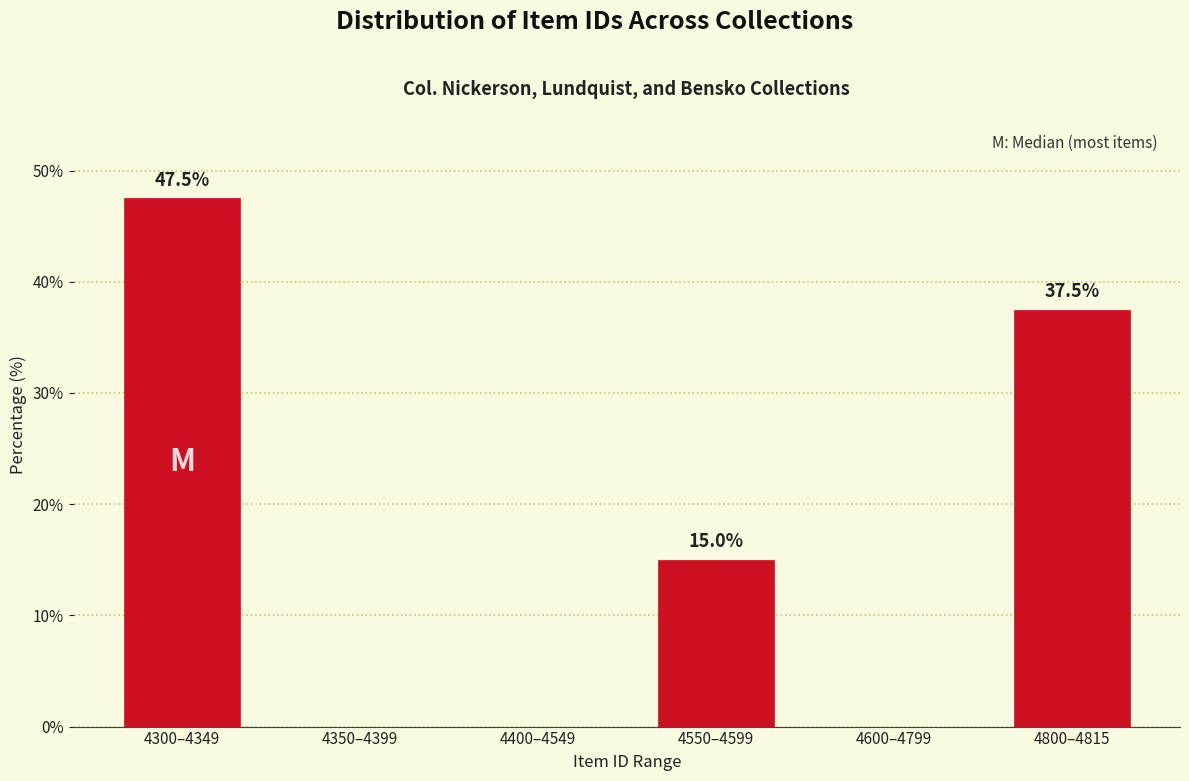

Reading left to right, extract all data points from this chart.

4300–4349=47.5	4350–4399=0.0	4400–4549=0.0	4550–4599=15.0	4600–4799=0.0	4800–4815=37.5